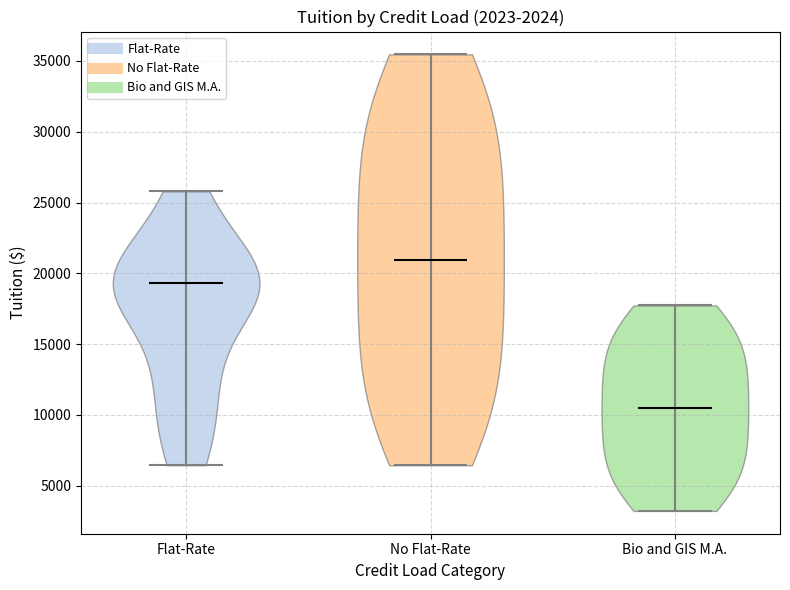

Reading left to right, read every violin against the y-axis: where its median line is, and the lowest and highest points it reaches. The values are not printed on the chart, so give them approximately, as read against the axis.

Flat-Rate: median line 19500, lowest point 6500, highest point 26000
No Flat-Rate: median line 21000, lowest point 6500, highest point 35500
Bio and GIS M.A.: median line 10500, lowest point 3000, highest point 17500